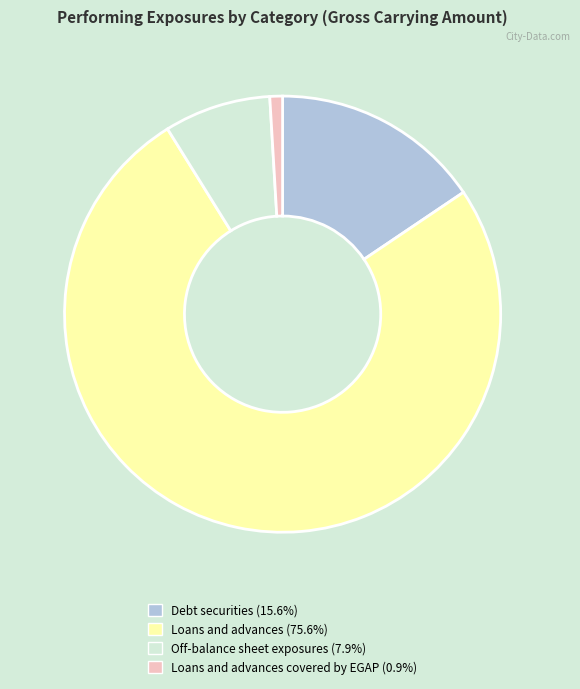

What is the ratio of the value at Loans and advances (75.6%) to the value at Loans and advances covered by EGAP (0.9%)?

80.4